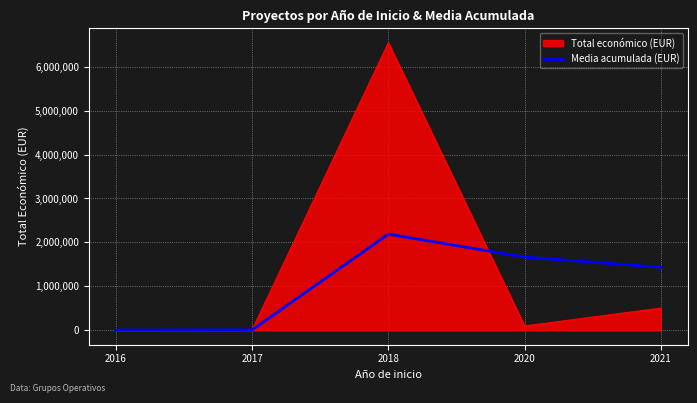

The value of Media acumulada (EUR) at 2020 is 1666685.5. True or false?

True